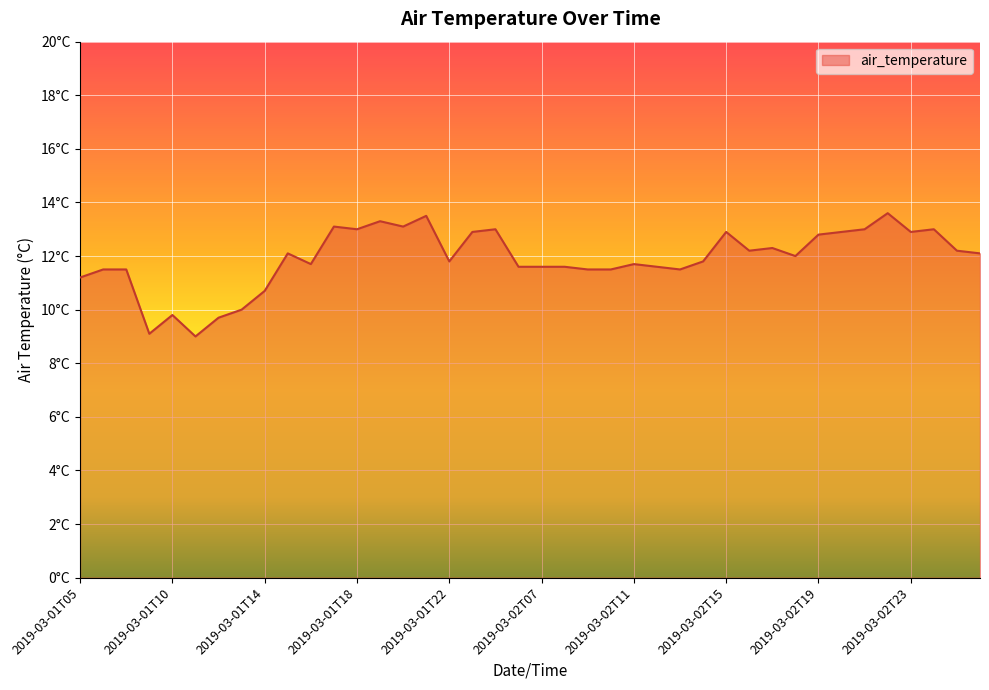

What is the average value?

11.9